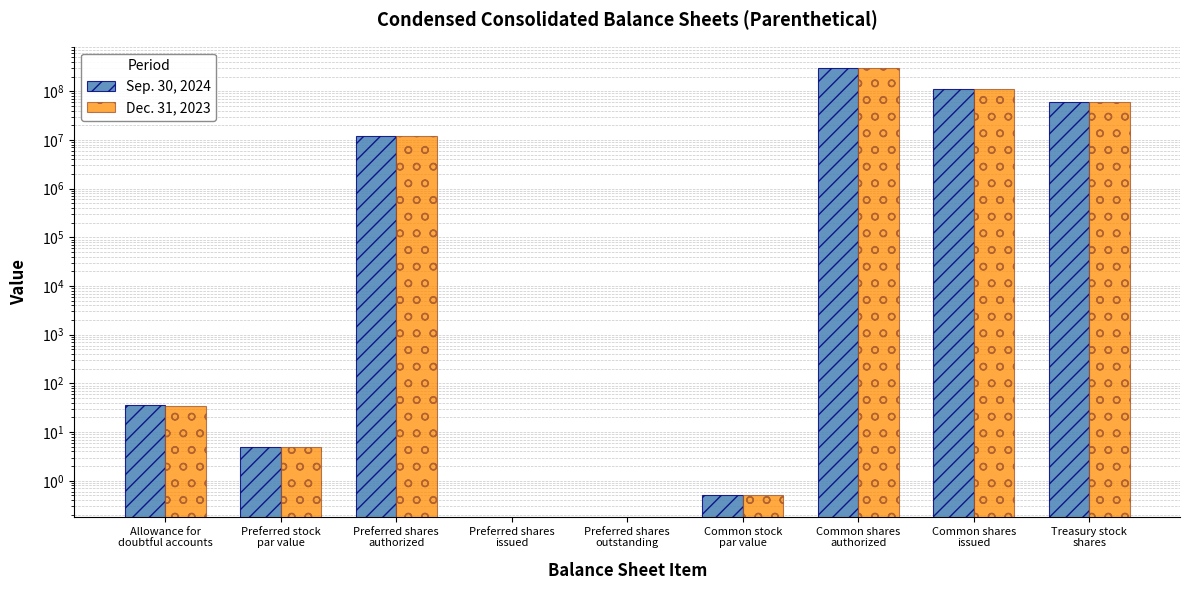

How many bars are there in total?

18